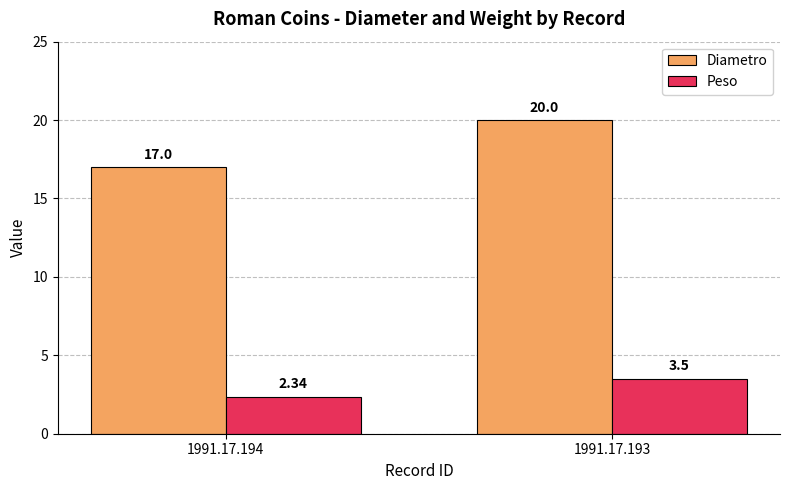

At which label does Peso reach its peak?

1991.17.193